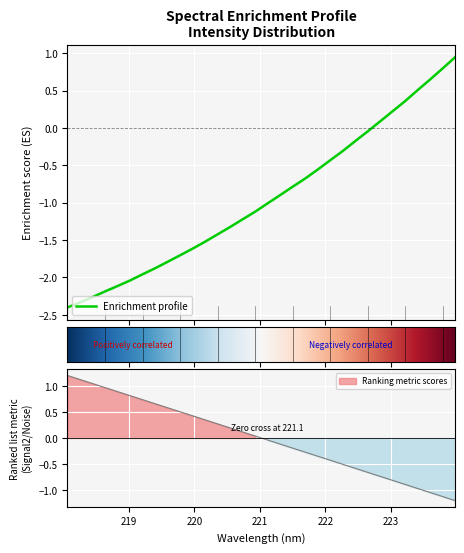

What is the change in value from 219.0156 to 221.1174?

+1.0